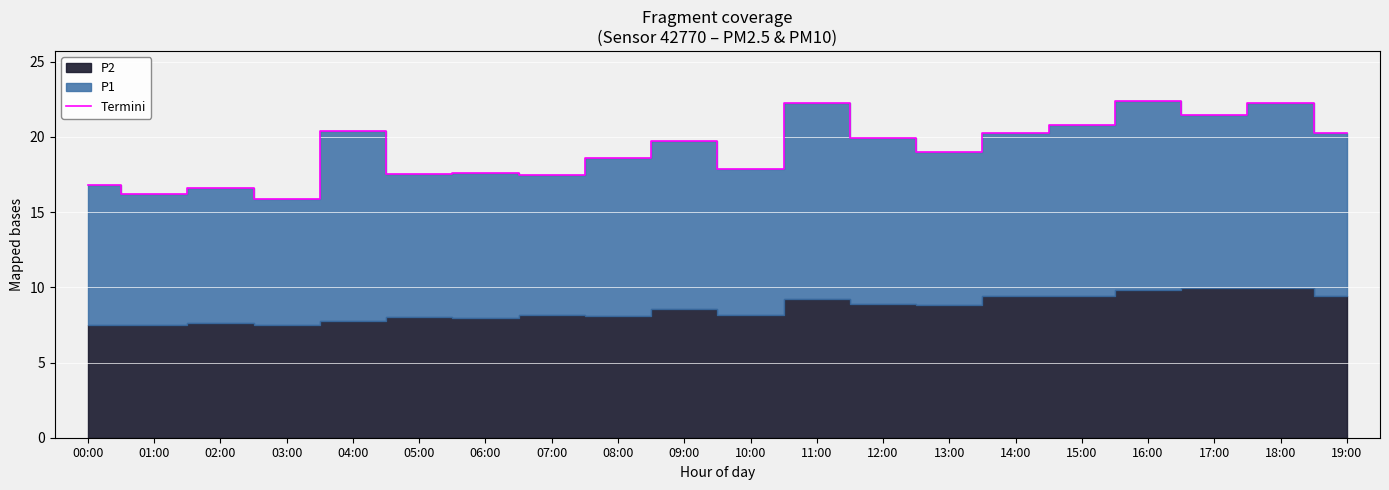

Rank the categories by value from highest to lowest.

16:00, 18:00, 11:00, 17:00, 15:00, 04:00, 14:00, 19:00, 12:00, 09:00, 13:00, 08:00, 10:00, 06:00, 05:00, 07:00, 00:00, 02:00, 01:00, 03:00